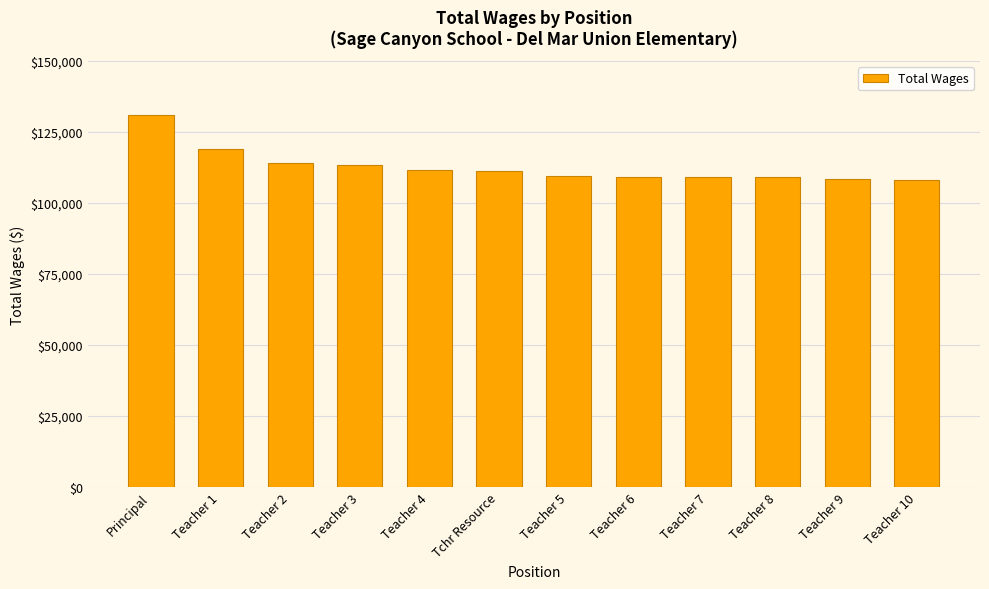

Where does the data first go above 111261?

Principal